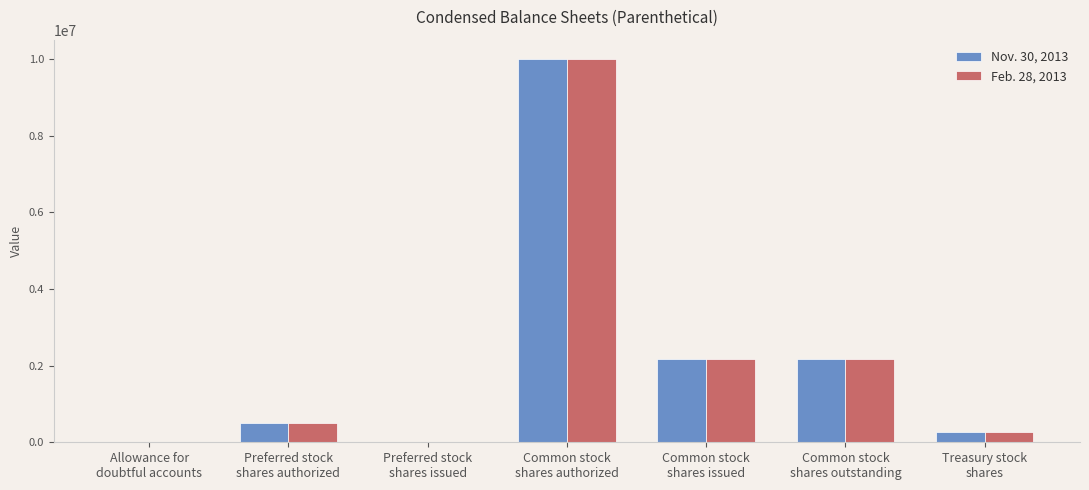

What is the maximum value shown in the chart?

10000000